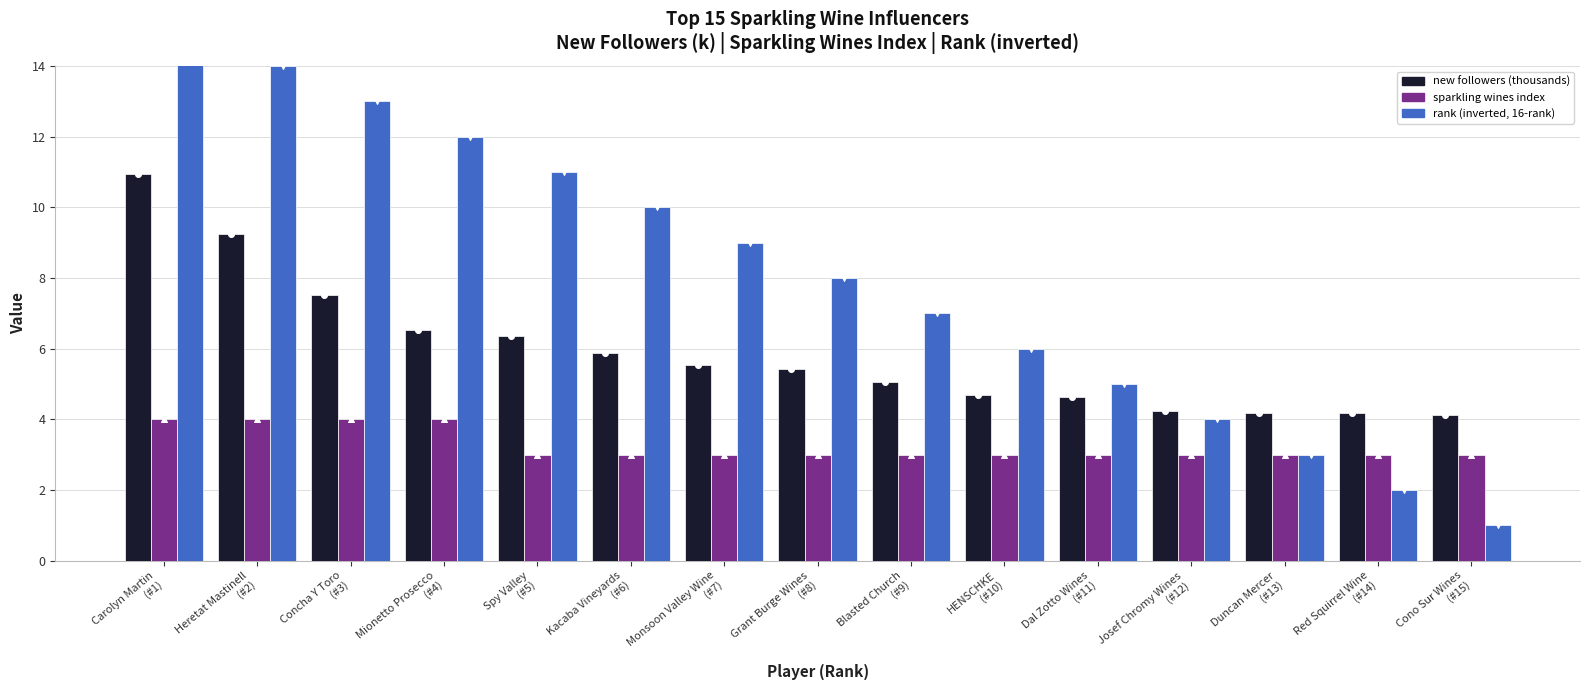

Which series has the largest Y range (max minus min)?

rank (inverted, 16-rank)